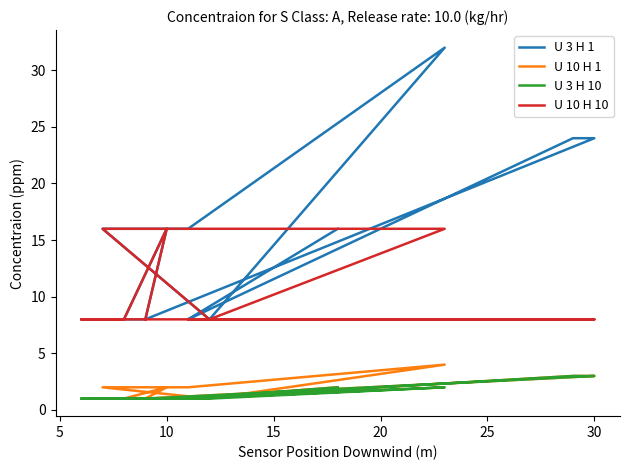

Is the value of U 10 H 1 at 25 greater than the value of U 3 H 1 at 10?

No